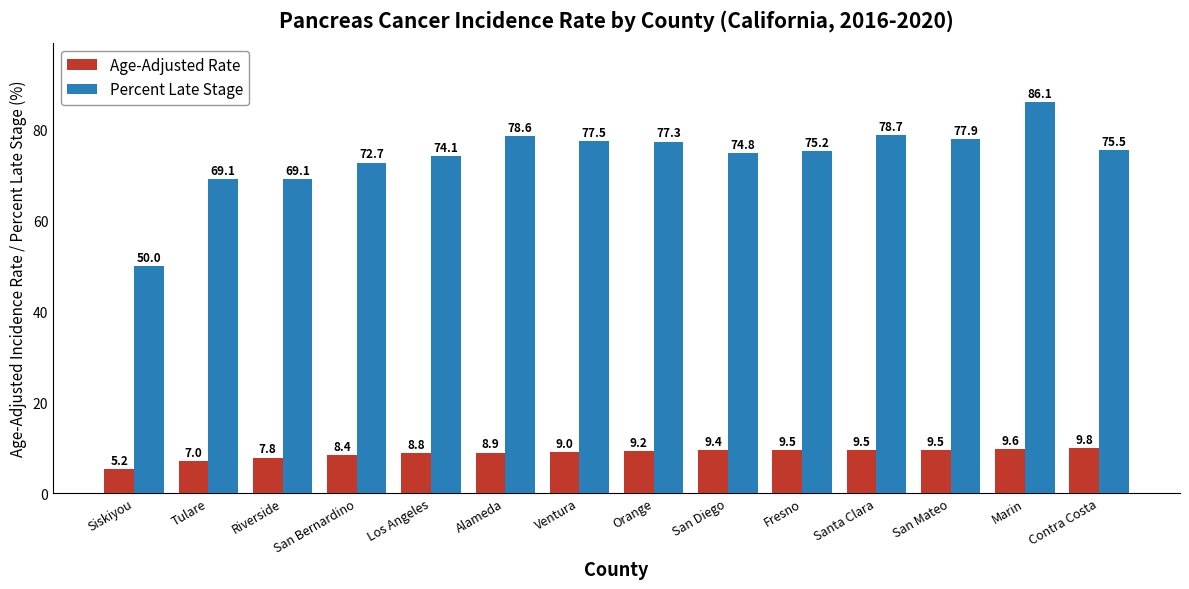

At which label does Percent Late Stage first exceed 75?

Alameda